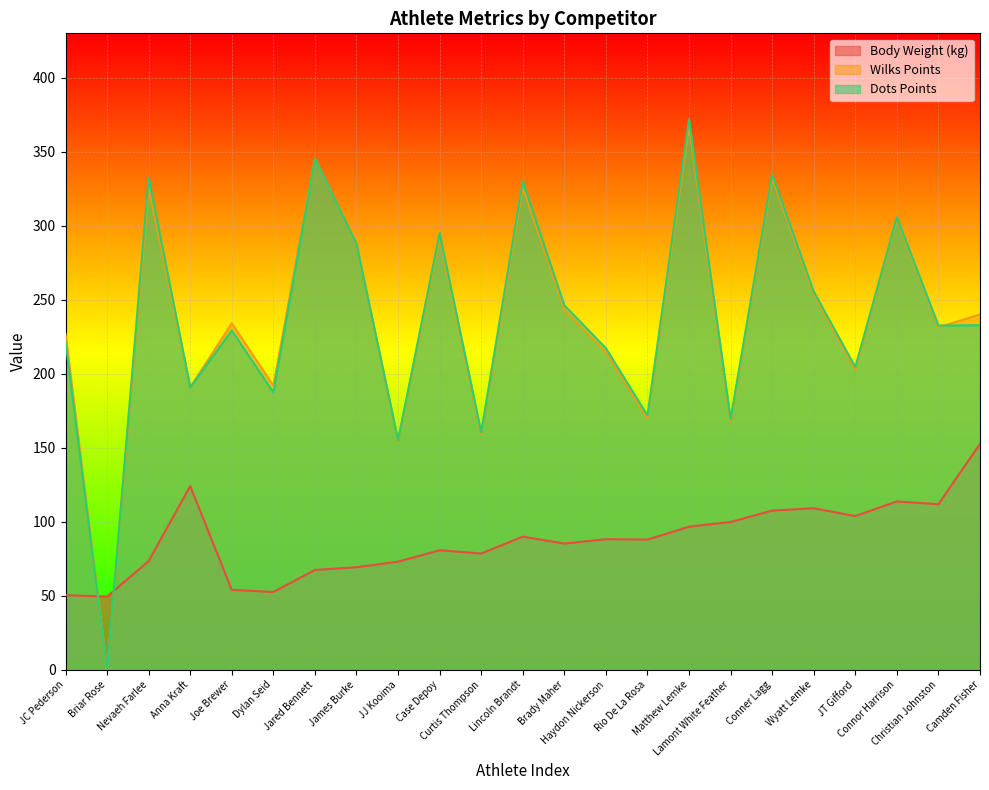

True or false: Wilks Points and Body Weight (kg) intersect in this chart.

True